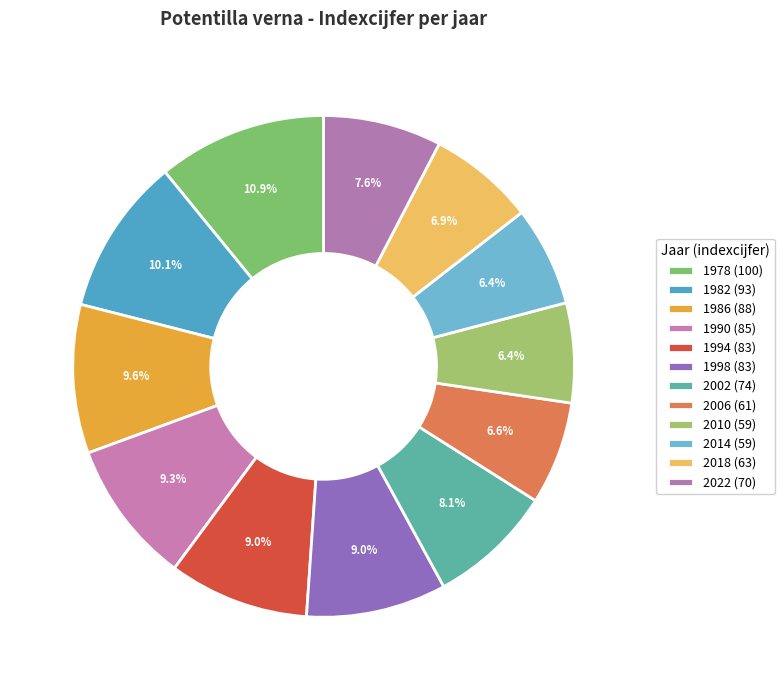

To the nearest percent, what percentage of the pie is 1990?

9%